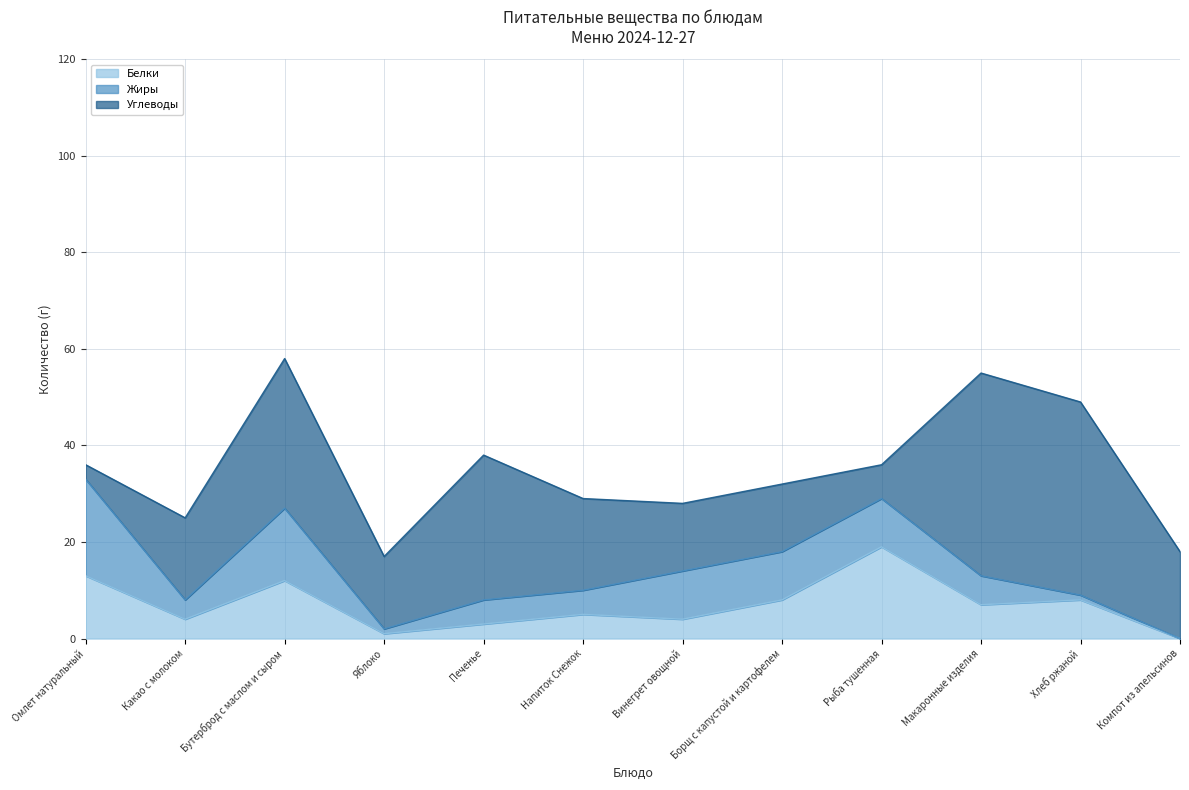

True or false: Белки has a value of 2 at Хлеб ржаной.

False